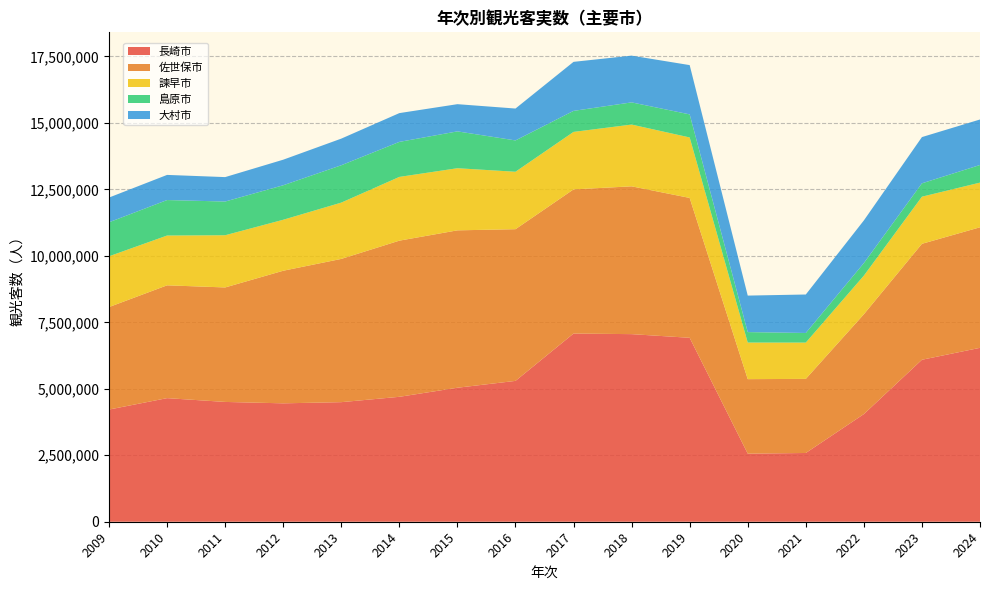

Reading right to left, extract all data points from this chart.

長崎市: 2024=6540425	2023=6091907	2022=4048800	2021=2585700	2020=2560600	2019=6917800	2018=7055400	2017=7077700	2016=5296848	2015=5039447	2014=4698200	2013=4497200	2012=4453000	2011=4505600	2010=4648300	2009=4219100
佐世保市: 2024=4533821	2023=4360788	2022=3754764	2021=2786850	2020=2802155	2019=5260430	2018=5559189	2017=5421545	2016=5705588	2015=5919518	2014=5873149	2013=5387500	2012=4986900	2011=4305900	2010=4243000	2009=3854600
諫早市: 2024=1679736	2023=1772052	2022=1452044	2021=1364894	2020=1375820	2019=2274223	2018=2322561	2017=2162022	2016=2159954	2015=2336348	2014=2397183	2013=2117124	2012=1917024	2011=1963274	2010=1872560	2009=1909274
島原市: 2024=662783	2023=502856	2022=473050	2021=361533	2020=393601	2019=867603	2018=834326	2017=790773	2016=1178473	2015=1385714	2014=1317128	2013=1405323	2012=1297520	2011=1267715	2010=1334711	2009=1279546
大村市: 2024=1711623	2023=1738715	2022=1603542	2021=1447141	2020=1372960	2019=1853401	2018=1758095	2017=1843992	2016=1199118	2015=1023395	2014=1082529	2013=1001643	2012=961719	2011=918695	2010=945500	2009=929966